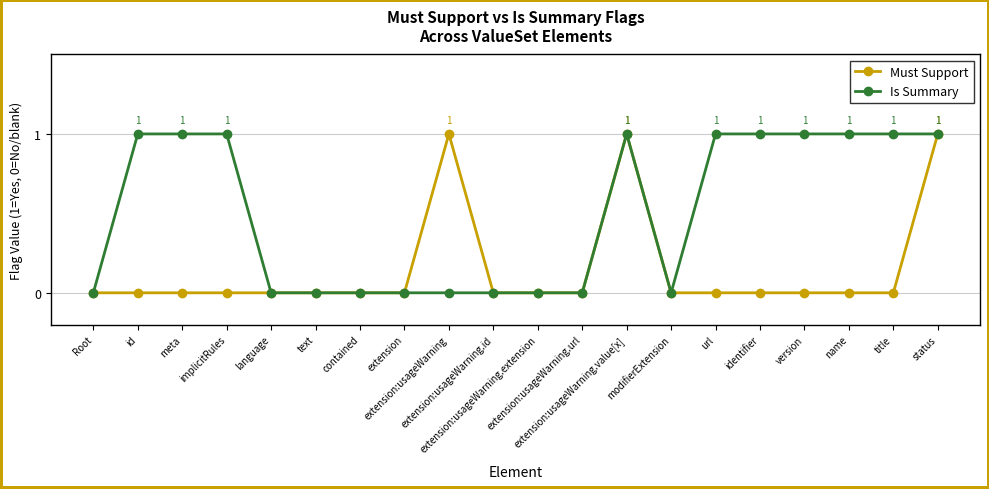

True or false: Must Support has a value of 2 at status.

False